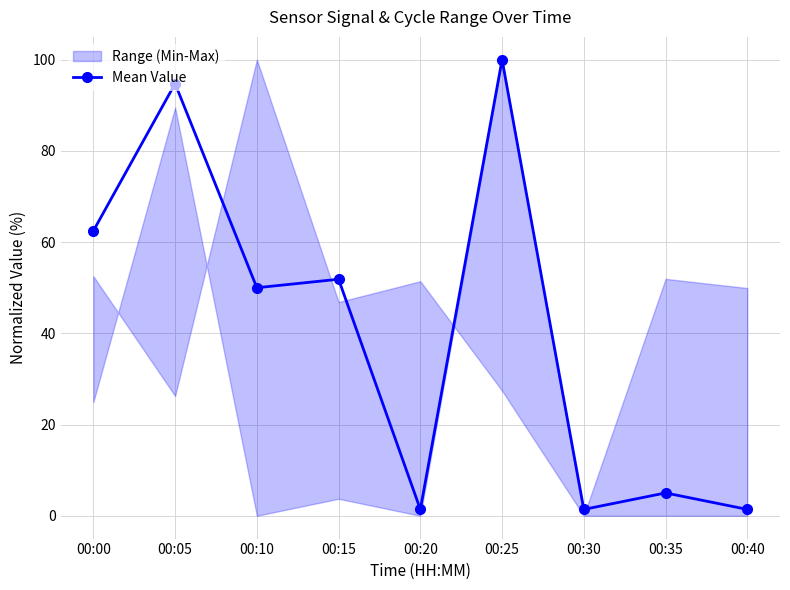

The chart shows a value of 73.7 at 00:10. True or false?

False